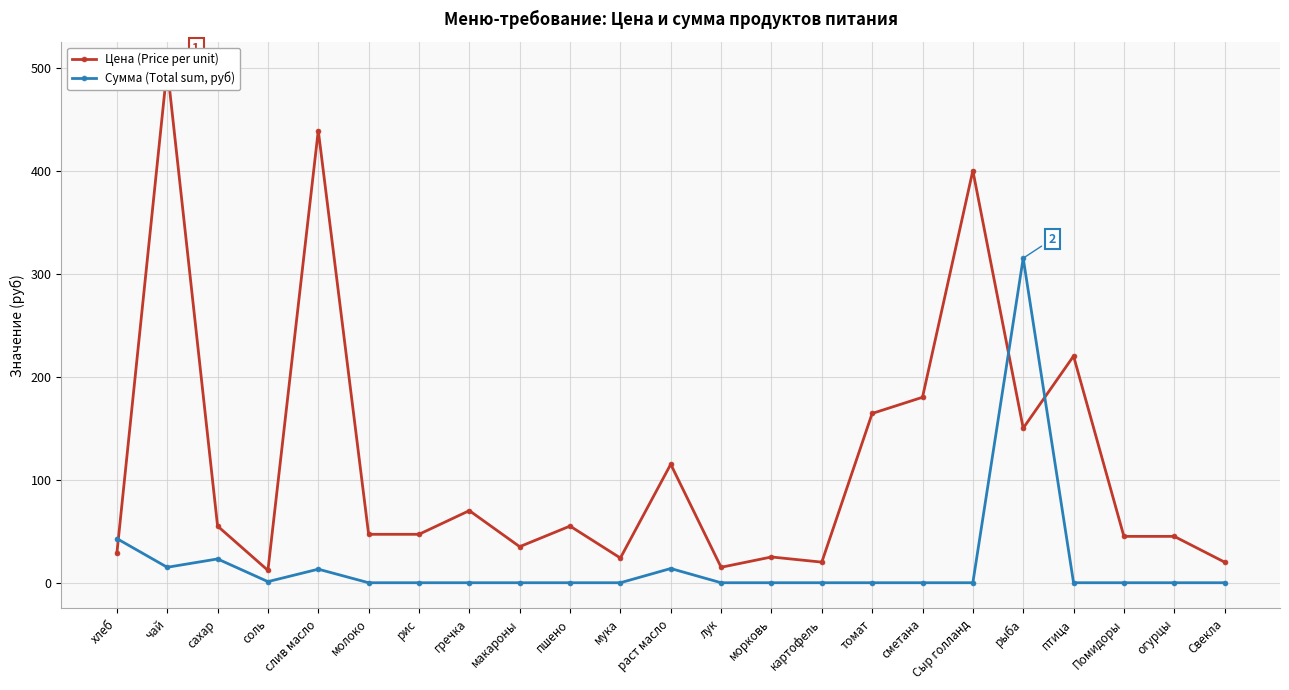

What are all the series names shown in the legend?

Цена (Price per unit), Сумма (Total sum, руб)